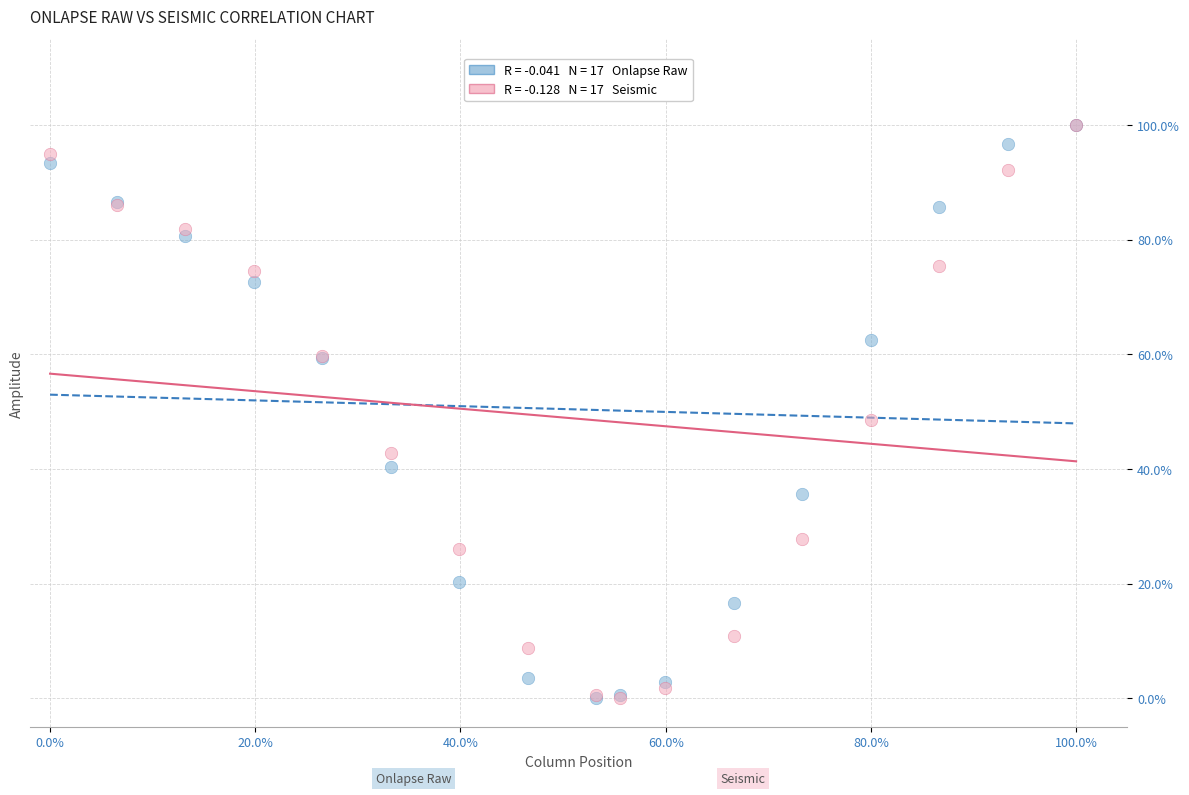

Across all series, what Y value is closest to 50?

48.6